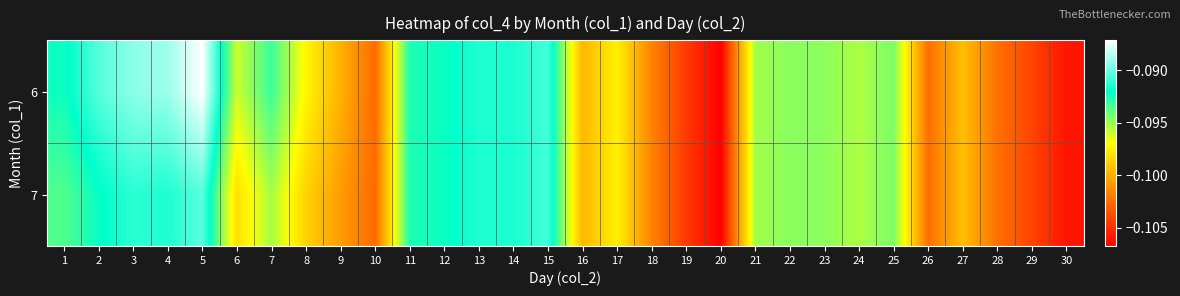

Reading left to right, transcribe all the data shown in this chart.

6: 1=-0.1	2=-0.1	3=-0.1	4=-0.1	5=-0.1	6=-0.1	7=-0.1	8=-0.1	9=-0.1	10=-0.1	11=-0.1	12=-0.1	13=-0.1	14=-0.1	15=-0.1	16=-0.1	17=-0.1	18=-0.1	19=-0.1	20=-0.1	21=-0.1	22=-0.1	23=-0.1	24=-0.1	25=-0.1	26=-0.1	27=-0.1	28=-0.1	29=-0.1	30=-0.1
7: 1=-0.1	2=-0.1	3=-0.1	4=-0.1	5=-0.1	6=-0.1	7=-0.1	8=-0.1	9=-0.1	10=-0.1	11=-0.1	12=-0.1	13=-0.1	14=-0.1	15=-0.1	16=-0.1	17=-0.1	18=-0.1	19=-0.1	20=-0.1	21=-0.1	22=-0.1	23=-0.1	24=-0.1	25=-0.1	26=-0.1	27=-0.1	28=-0.1	29=-0.1	30=-0.1